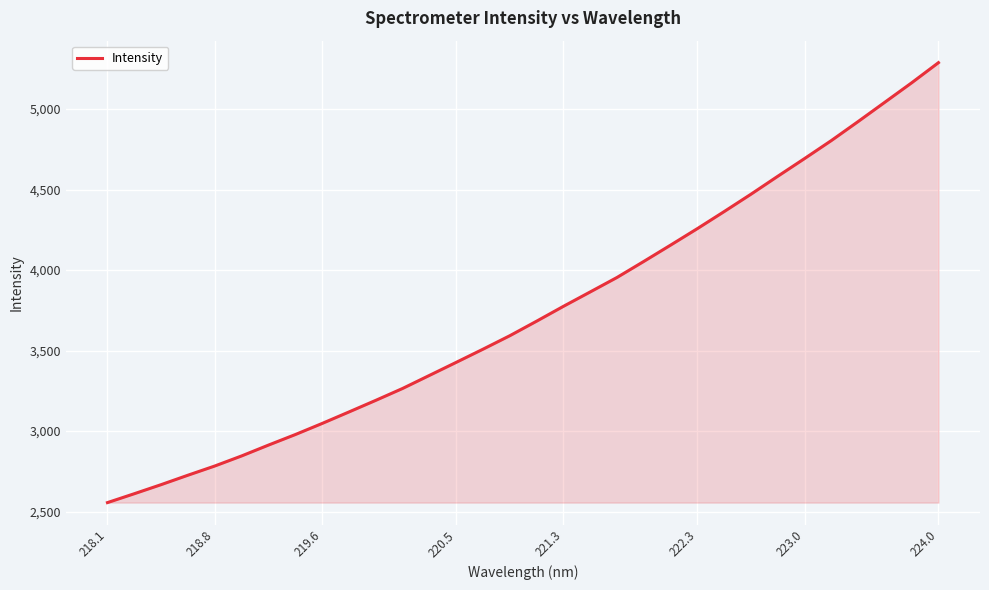

What is the difference between the maximum and minimum values?

2732.3